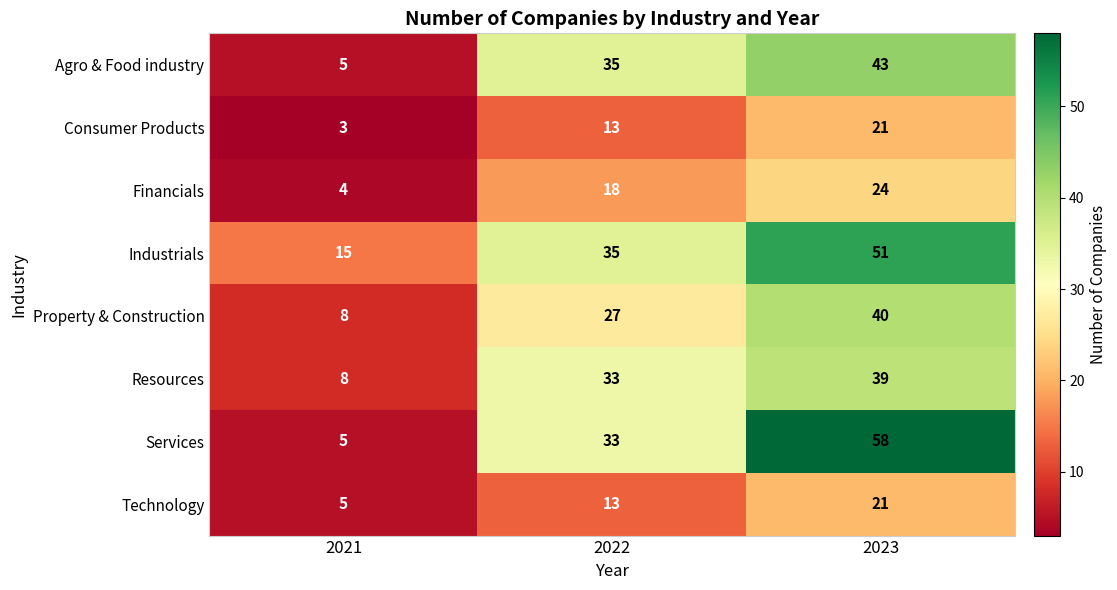

How many distinct data groups are displayed?

8